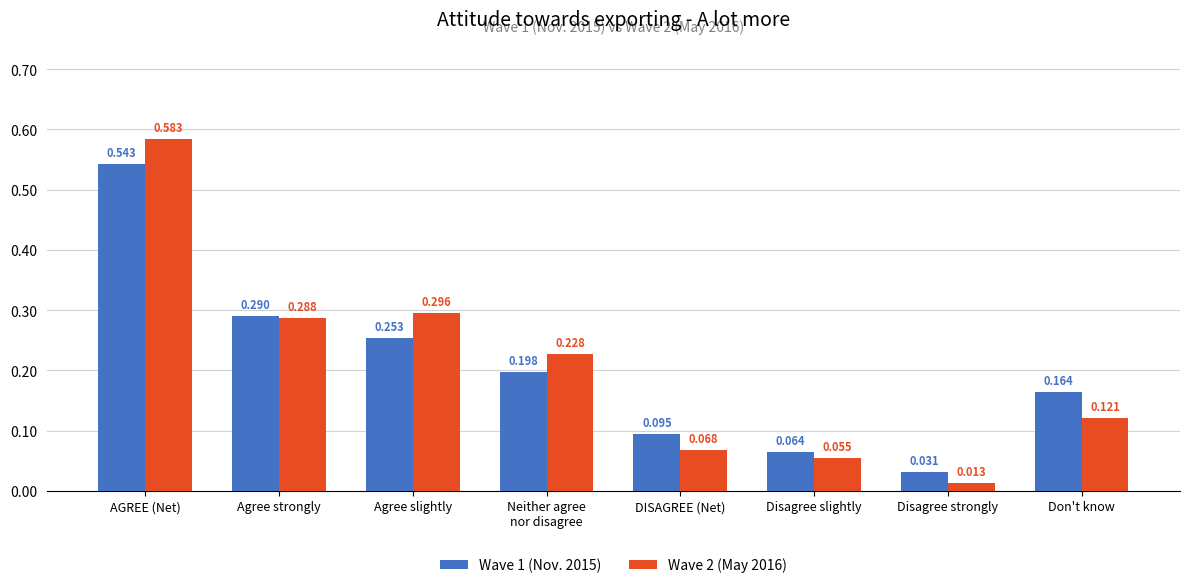

Which category has the lowest value in the Wave 2 (May 2016) series?

Disagree strongly